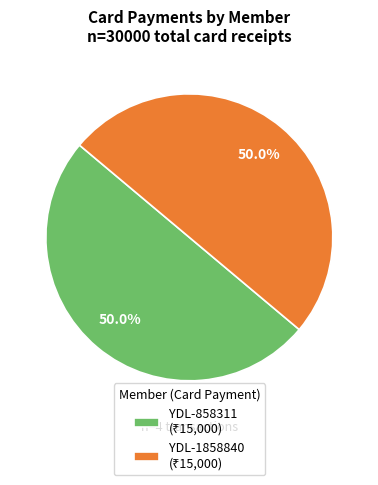

How many segments does this pie chart have?

2